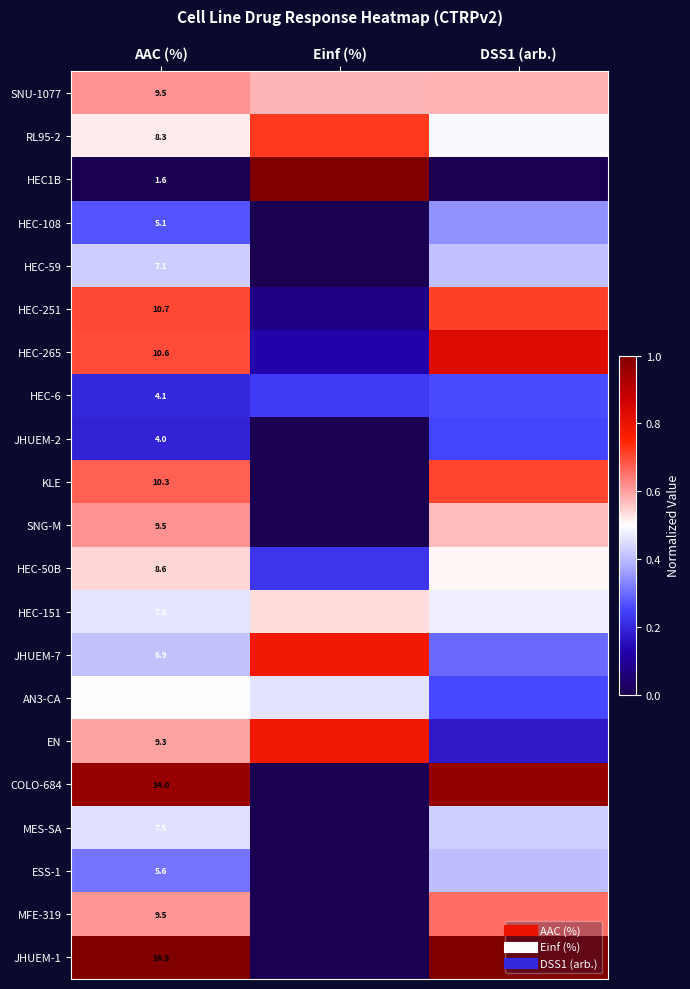

Which series has the largest total across all categories?

JHUEM-1